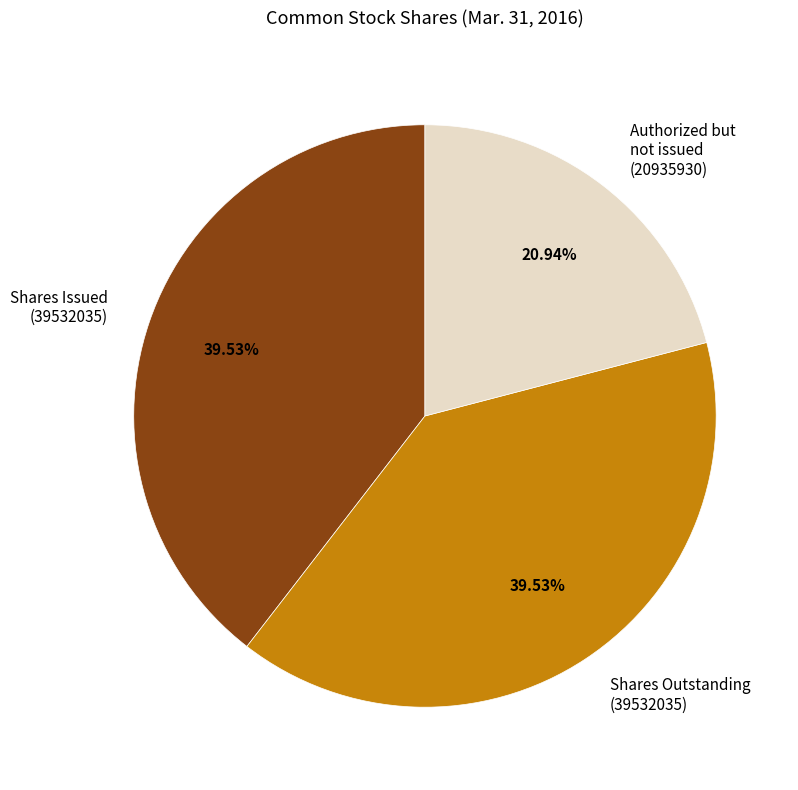

Does Authorized but not issued (20935930) represent more than half of the total?

No